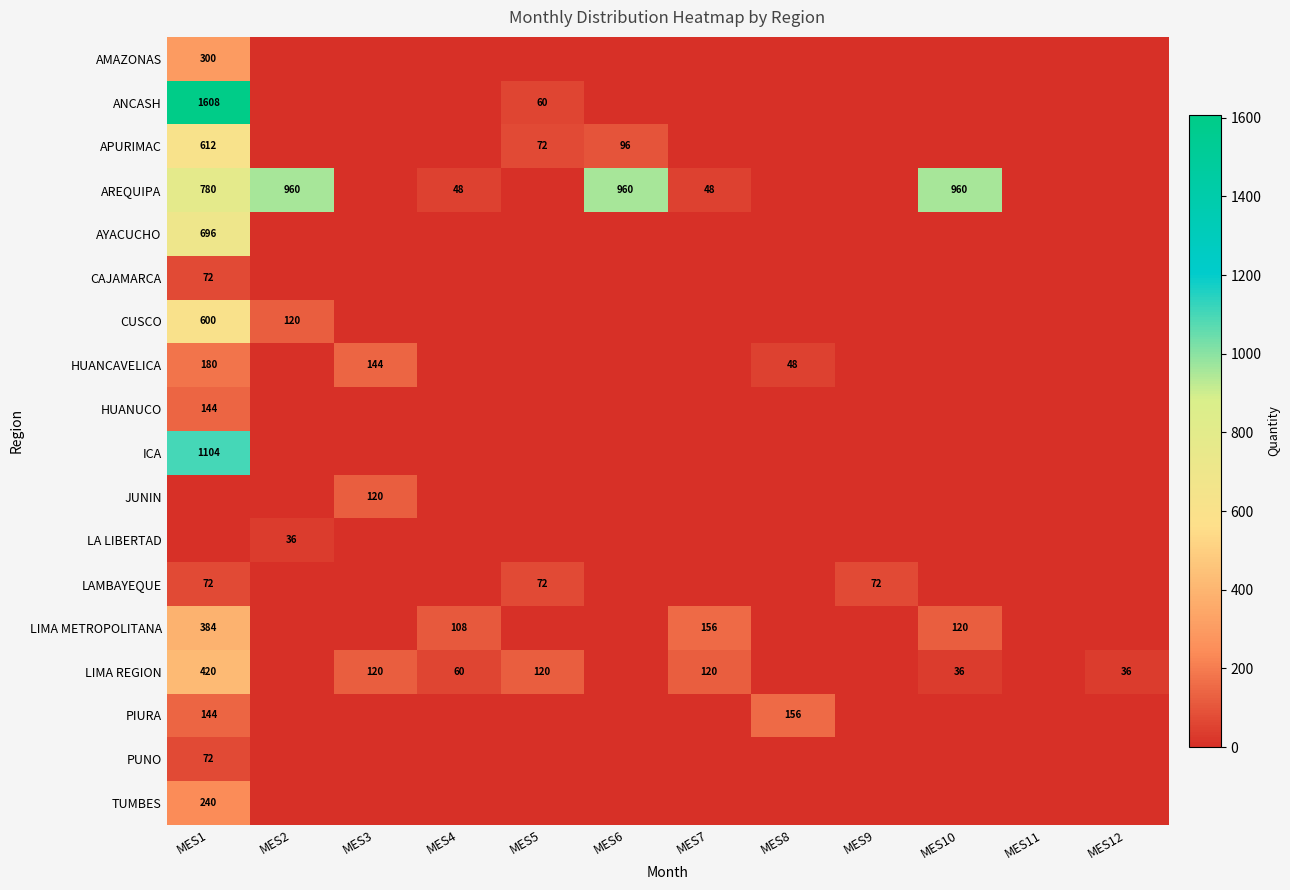

The value of LAMBAYEQUE at MES5 is 26. True or false?

False